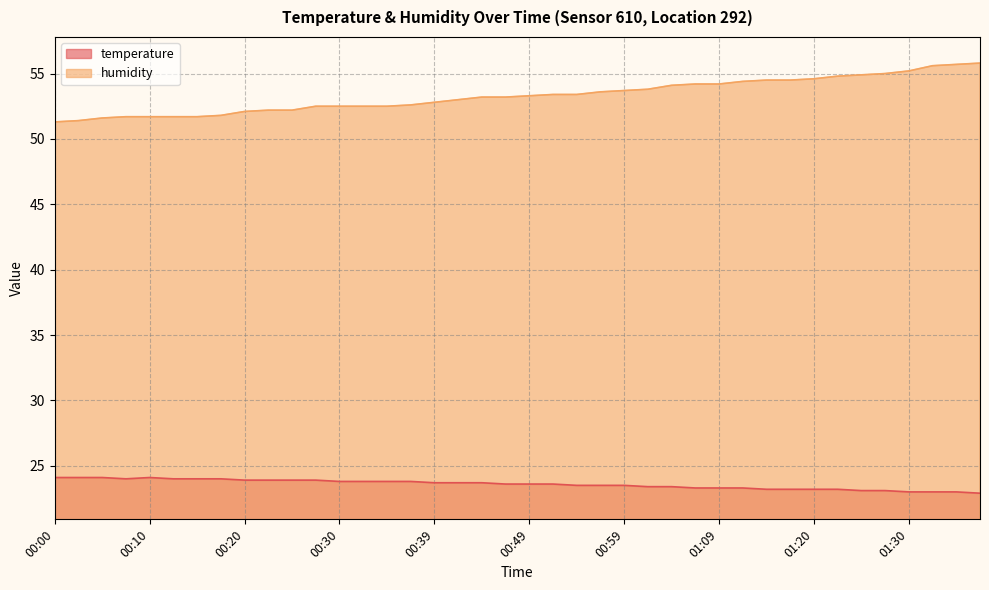

What is the label of the 24th point from the right?

00:39